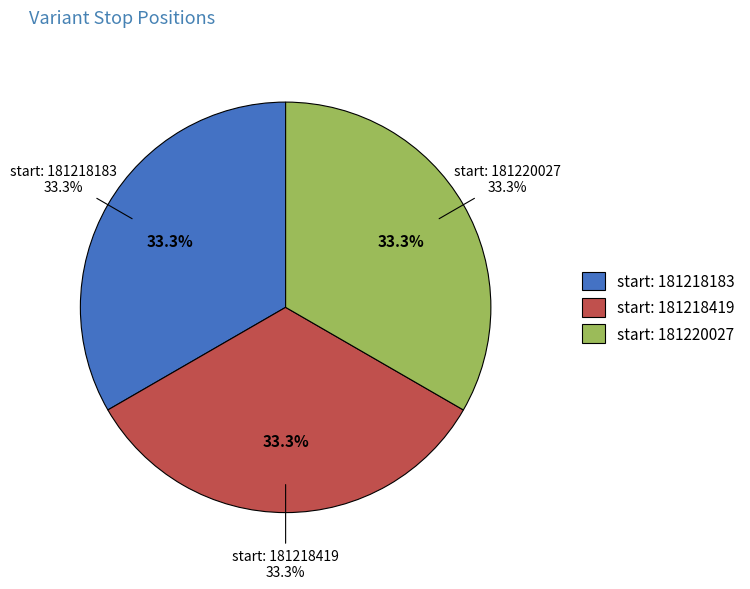

Rank the categories by value from lowest to highest.

181218183, 181218419, 181220027